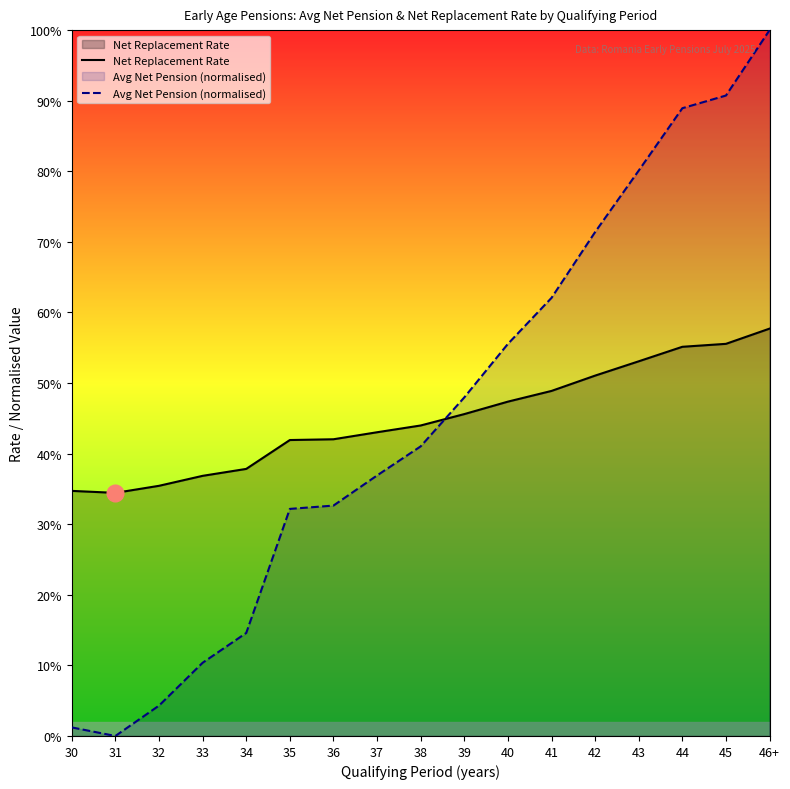

At 34, list the series in order from largest to smallest.

Net Replacement Rate, Avg Net Pension (normalised)